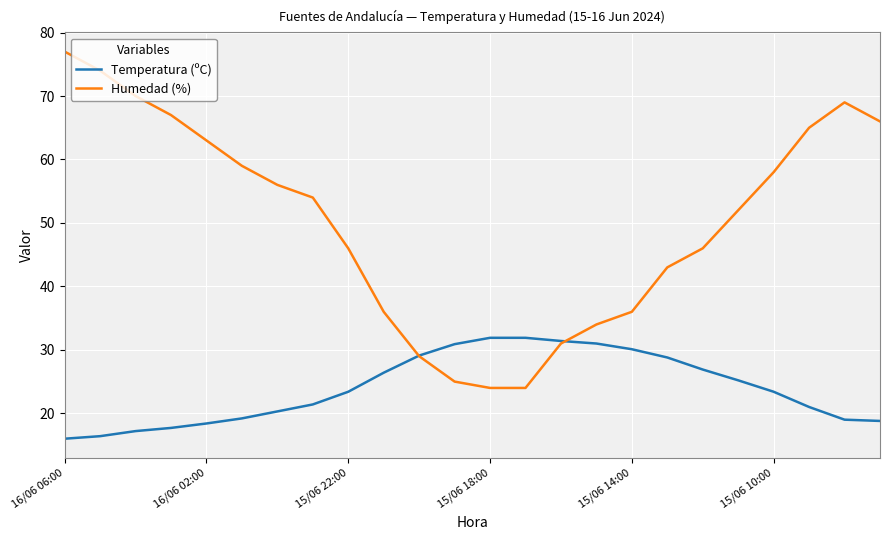

Which series has the largest total across all categories?

Humedad (%)